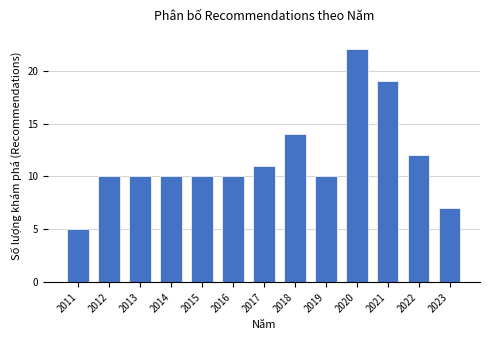

Reading right to left, extract all data points from this chart.

7	12	19	22	10	14	11	10	10	10	10	10	5